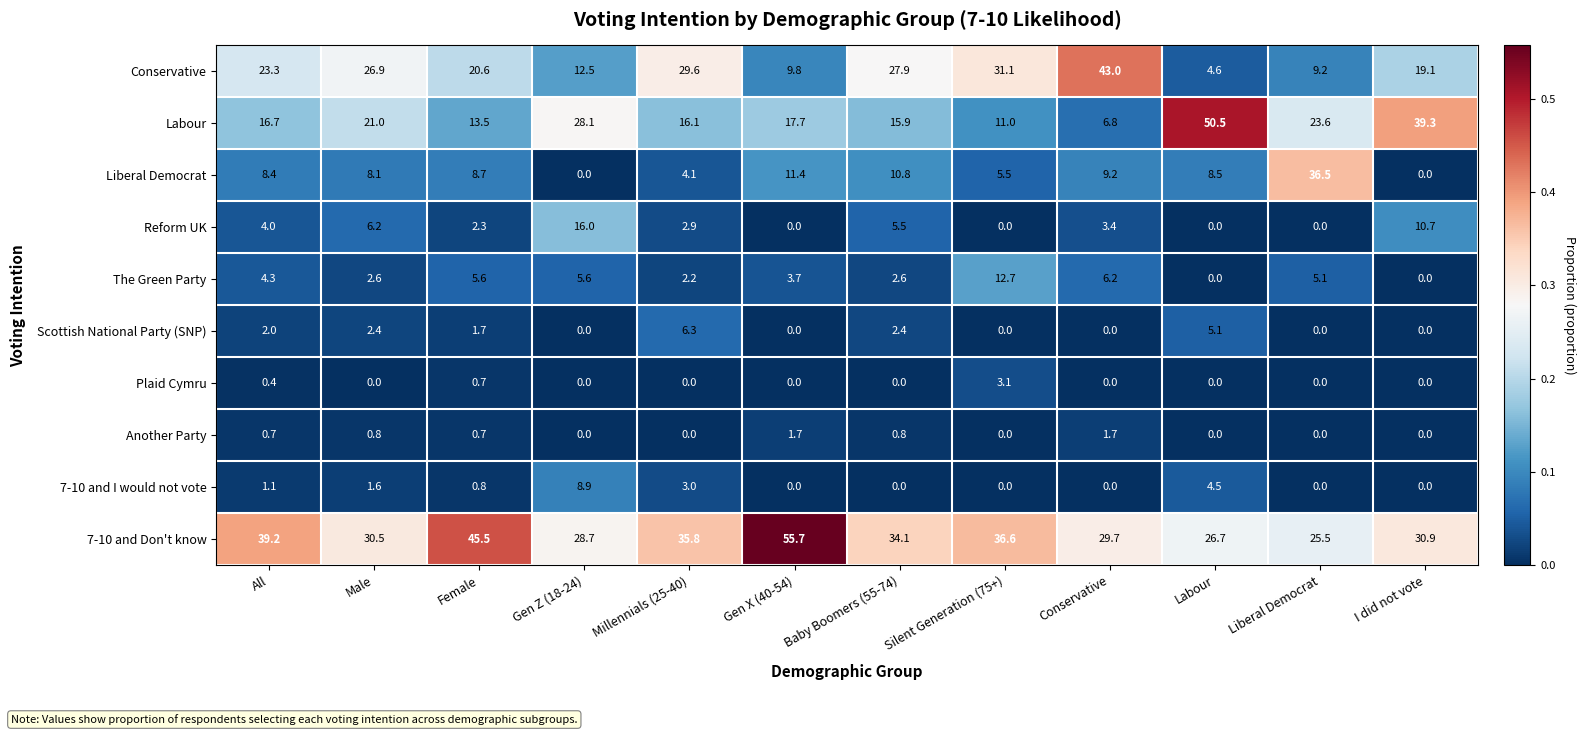

At how many categories does at least one series exceed 0?

12